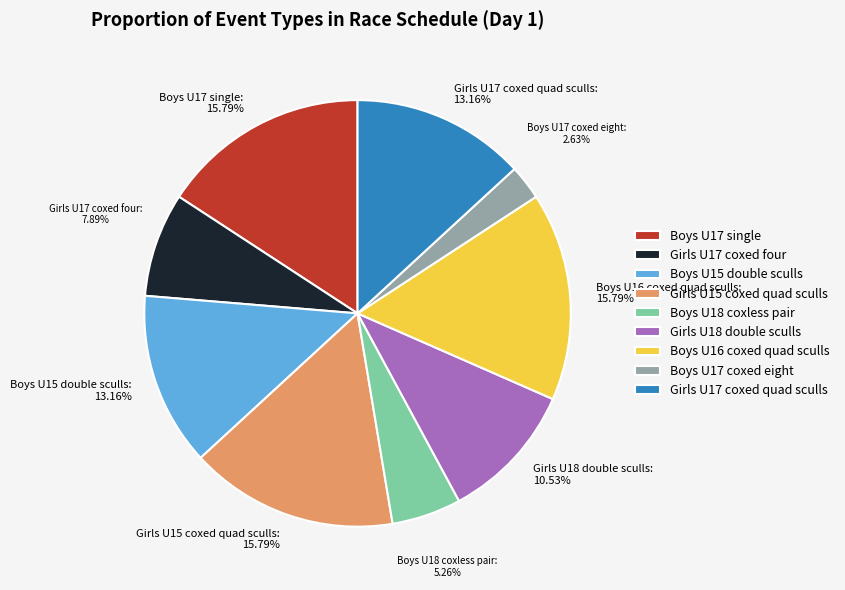

Is there any slice that represents more than half of the pie?

No